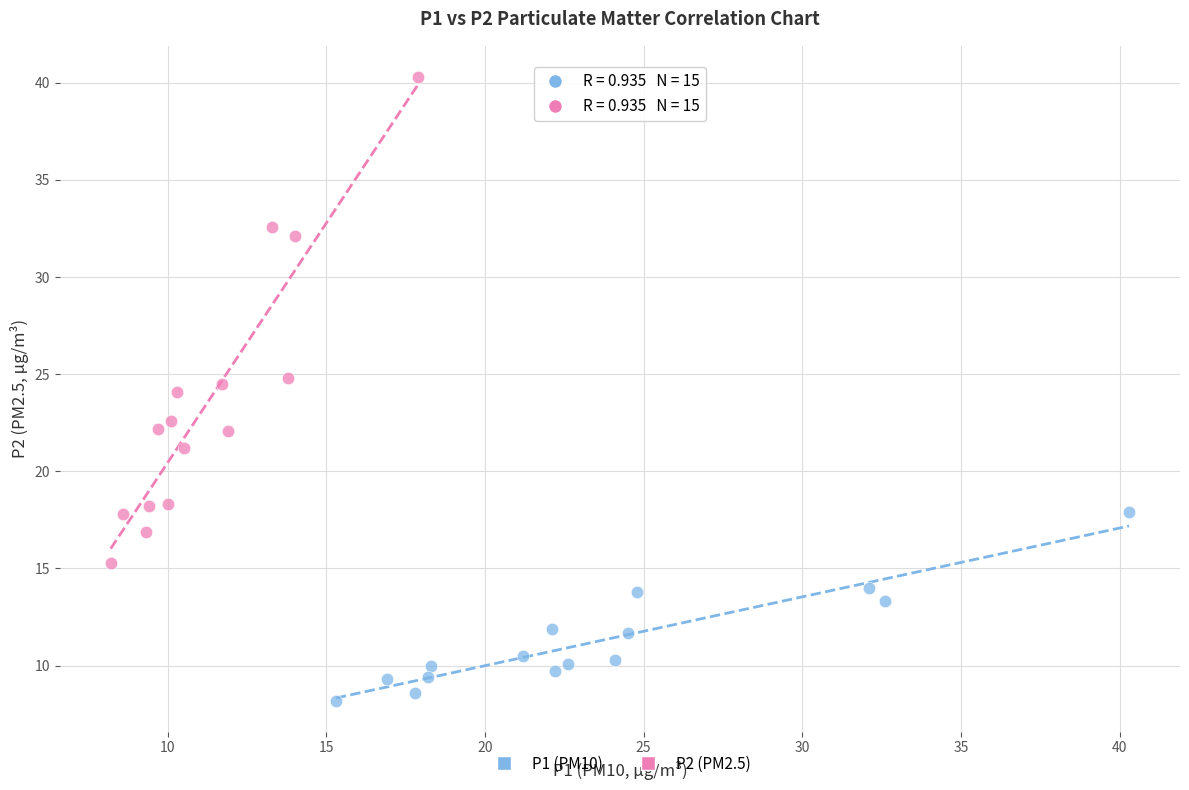

Which series contains the lowest Y value?

P1 (PM10)